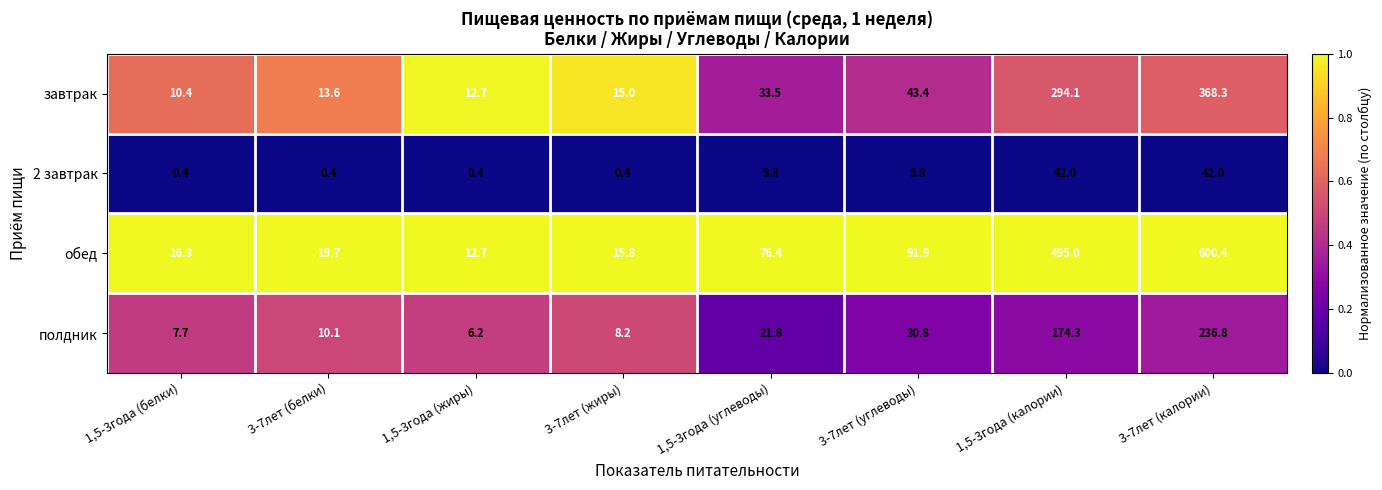

Which series has the largest range (max minus min)?

обед